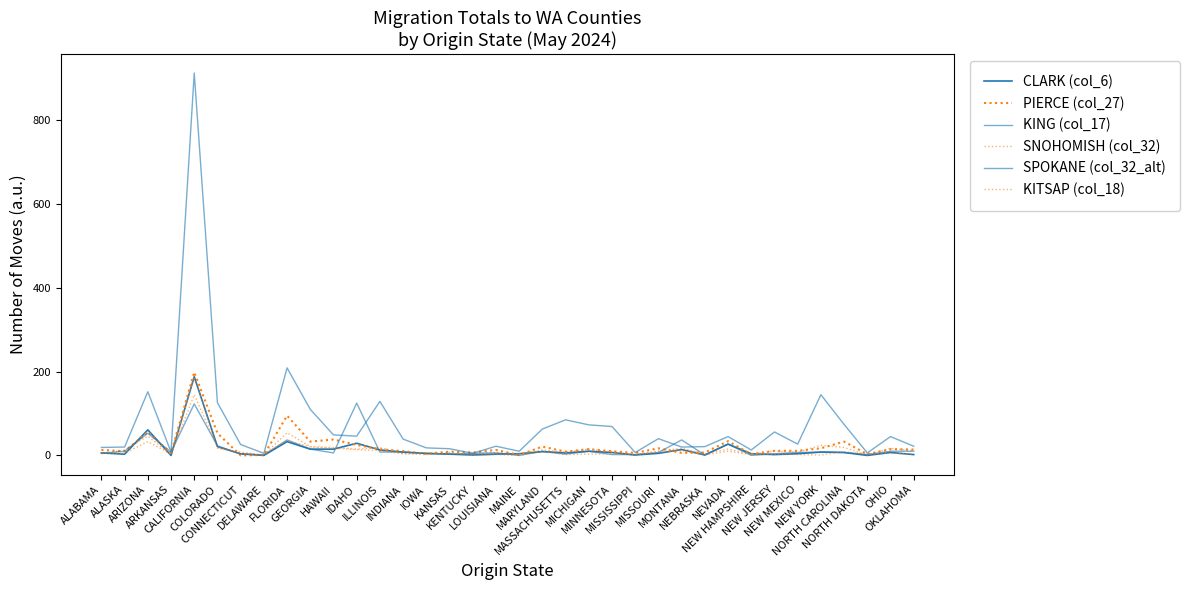

At which label is CLARK (col_6) closest to 94?

ARIZONA